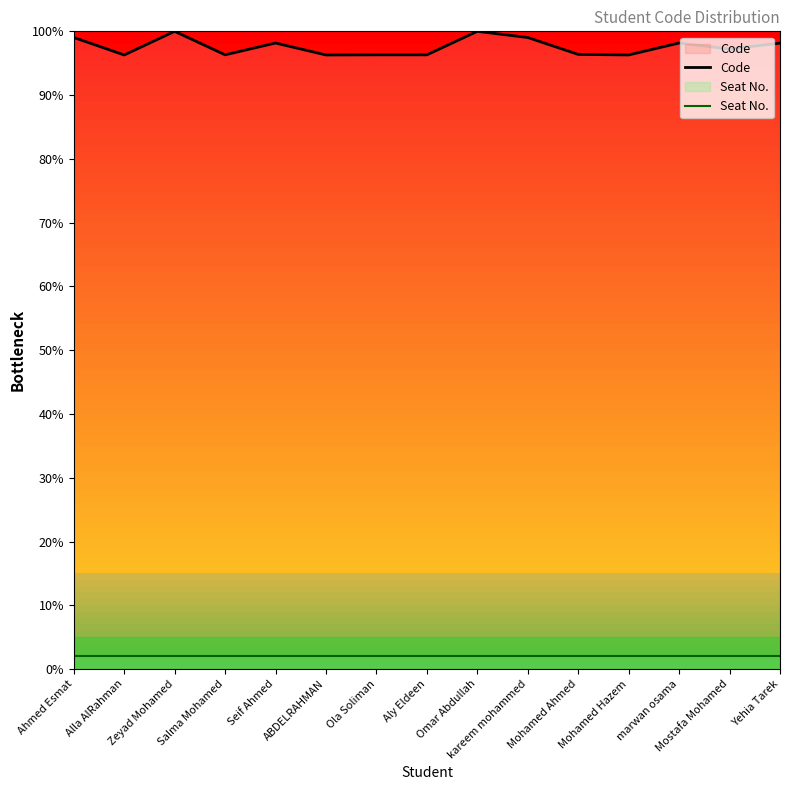

Rank the series at Mostafa Mohamed from highest to lowest value.

Code, Seat No.